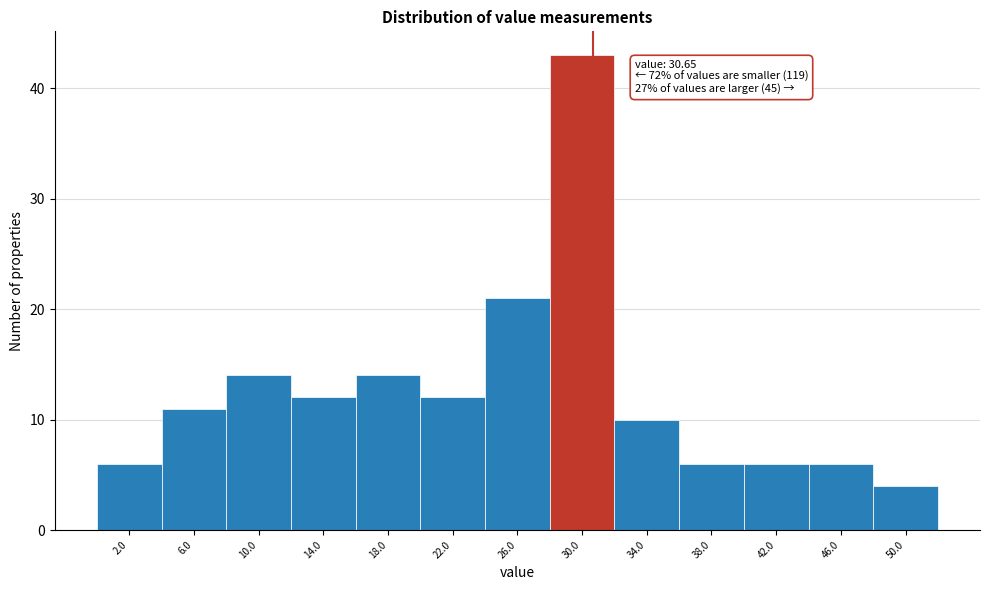

Over which range of the x-axis is the bar tallest?

28 to 32